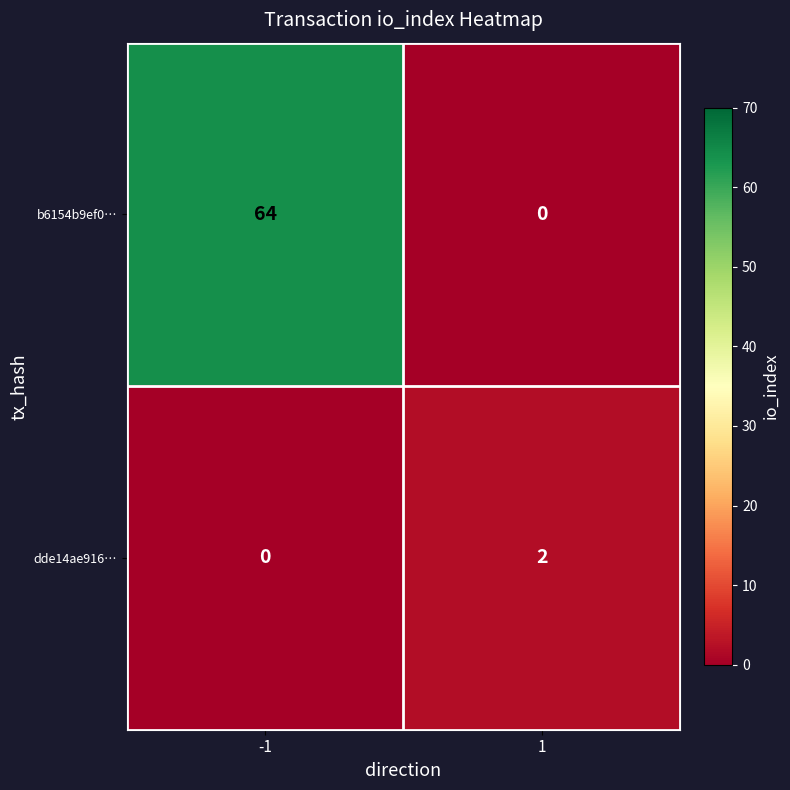

What is the maximum value for b6154b9ef0…?

64